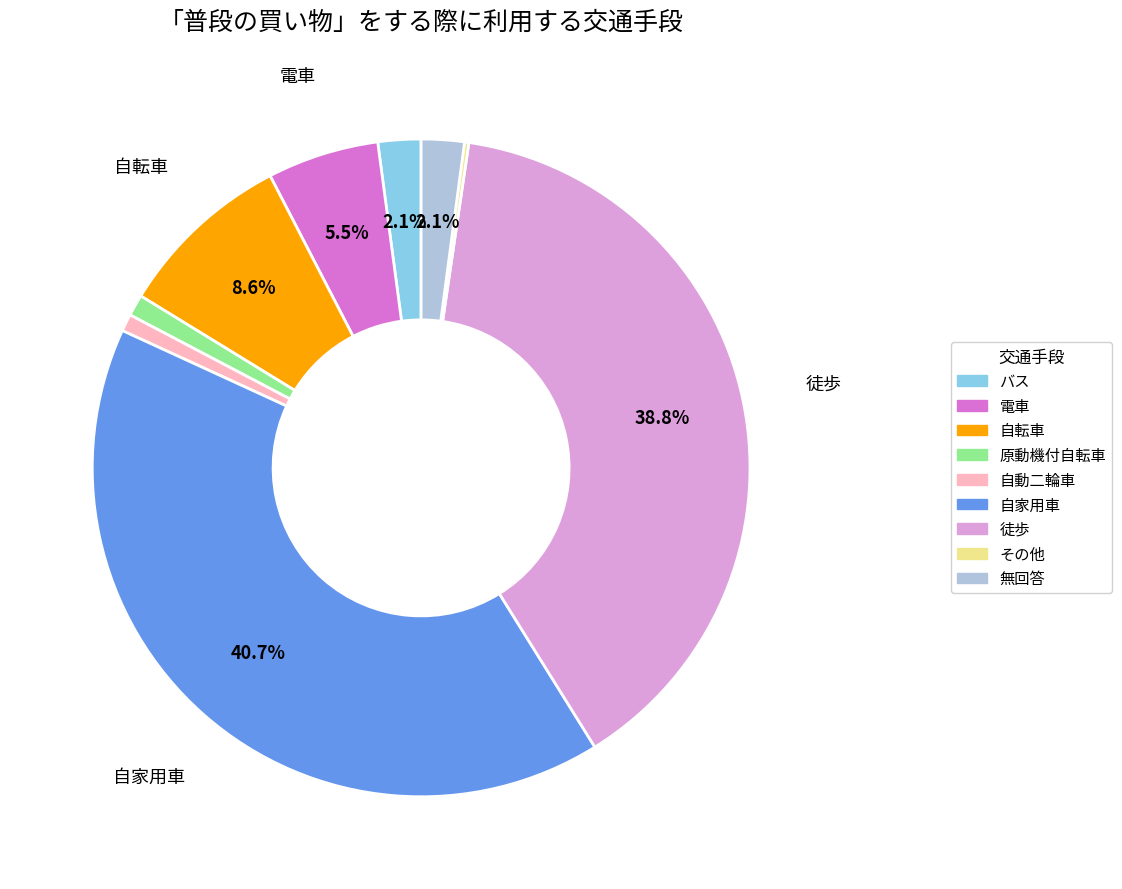

Is 自動二輪車 the majority of the pie?

No